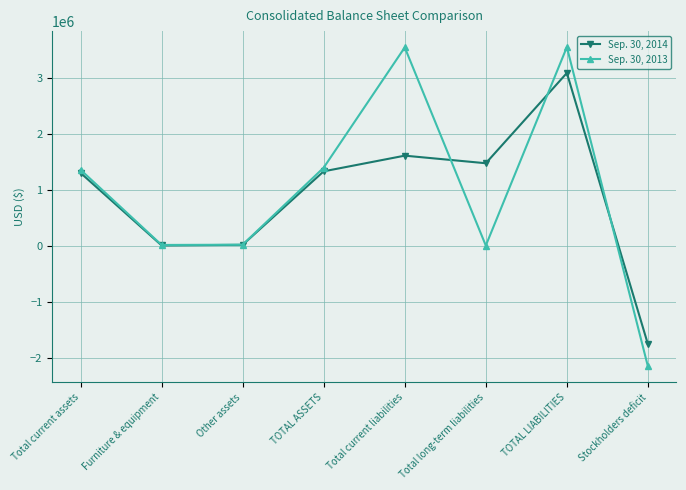

At which category is the sum across all series the highest?

TOTAL LIABILITIES